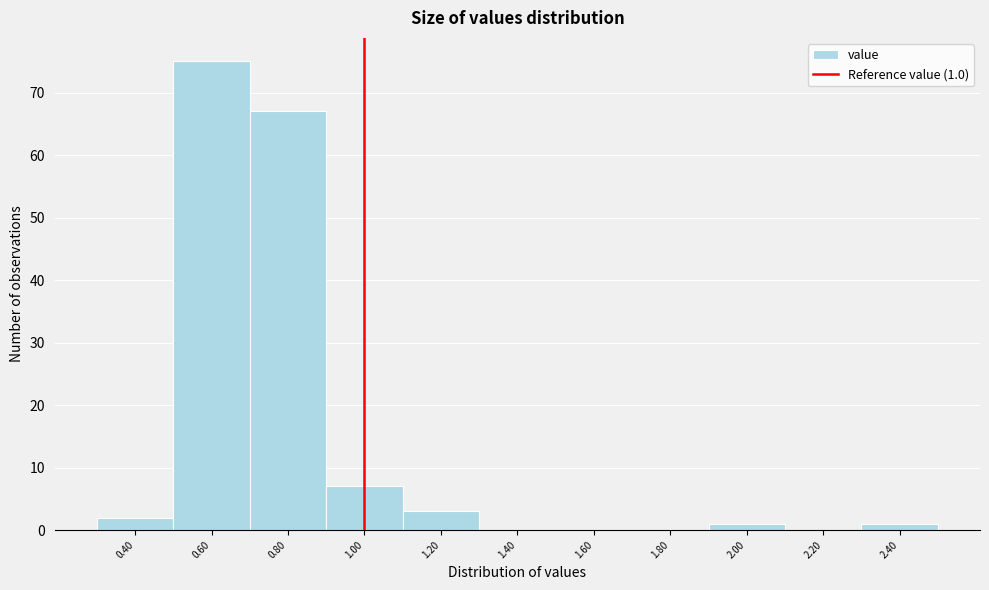

Over which range of the x-axis is the bar tallest?

0.5 to 0.7